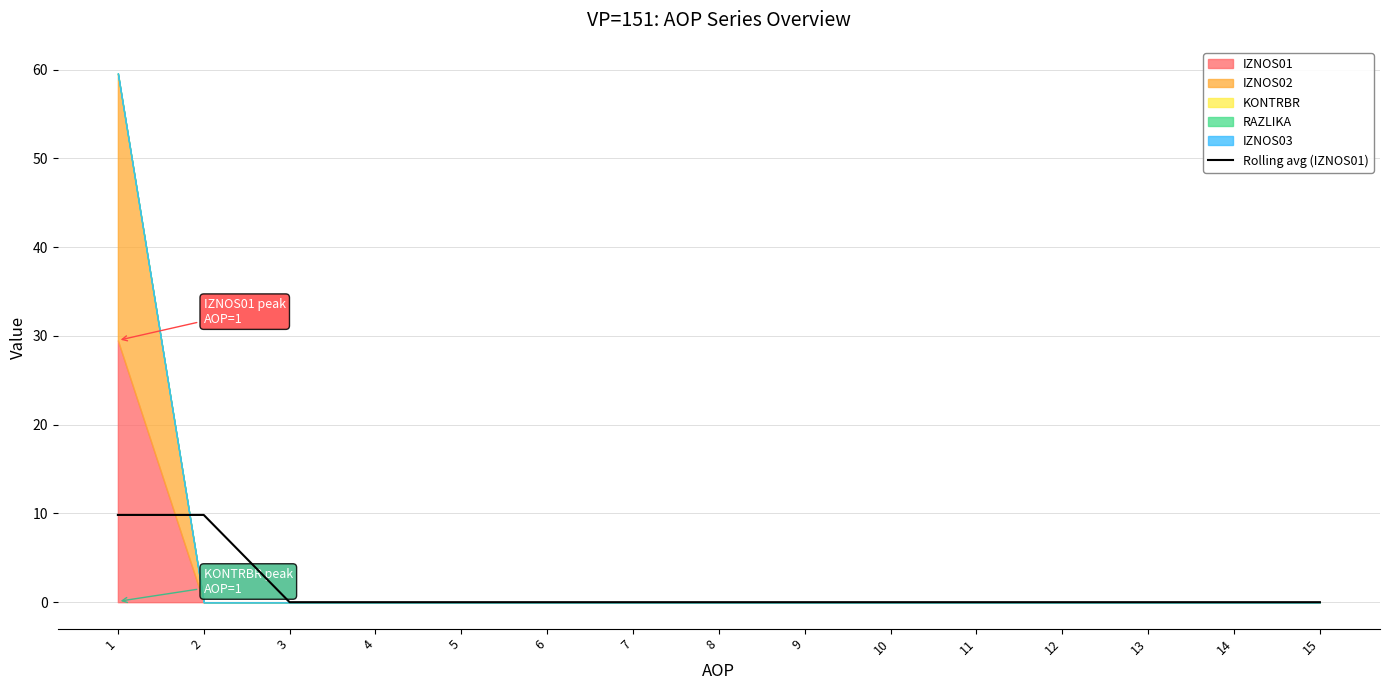

Reading left to right, extract all data points from this chart.

1=9.8	2=9.8	3=0.0	4=0.0	5=0.0	6=0.0	7=0.0	8=0.0	9=0.0	10=0.0	11=0.0	12=0.0	13=0.0	14=0.0	15=0.0